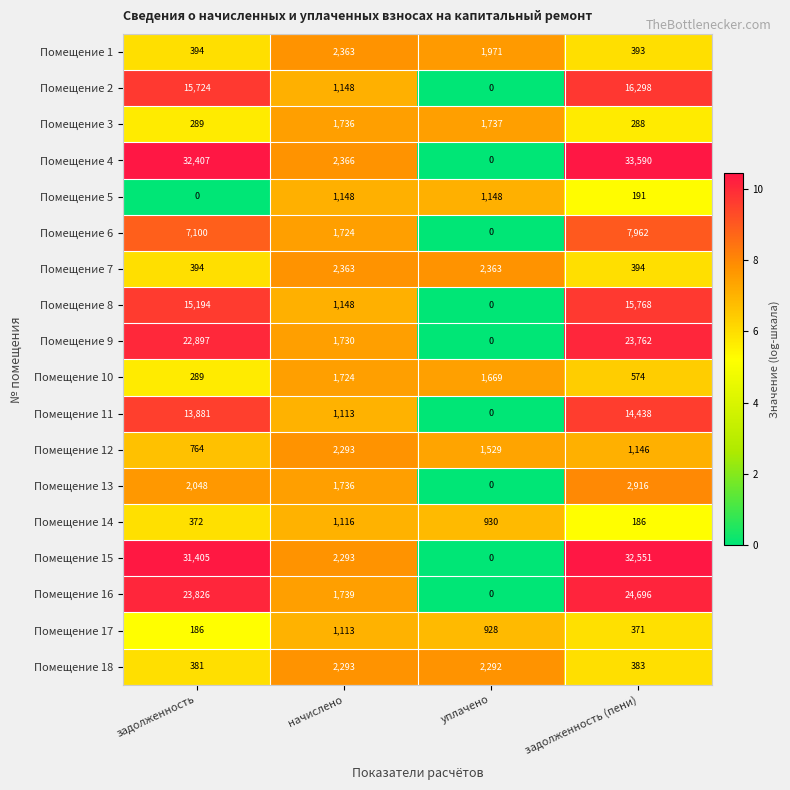

What is the difference between the highest and lowest values at уплачено?

2363